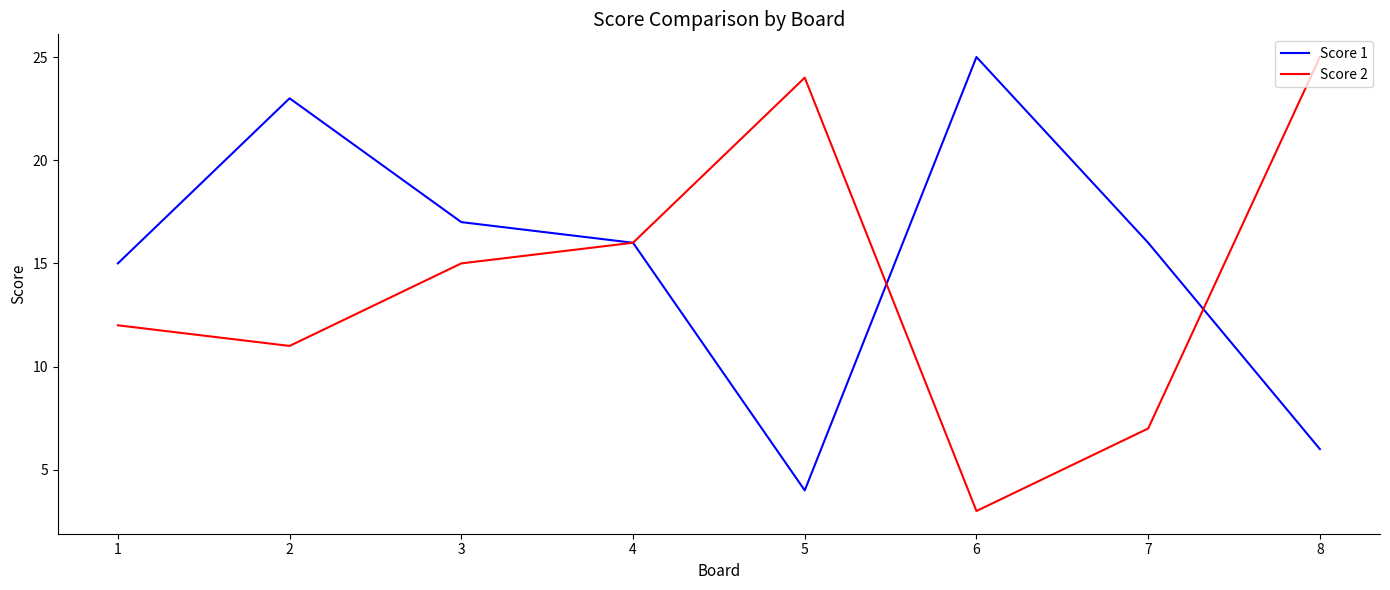

Where is Score 2 nearest to the value 14?

3